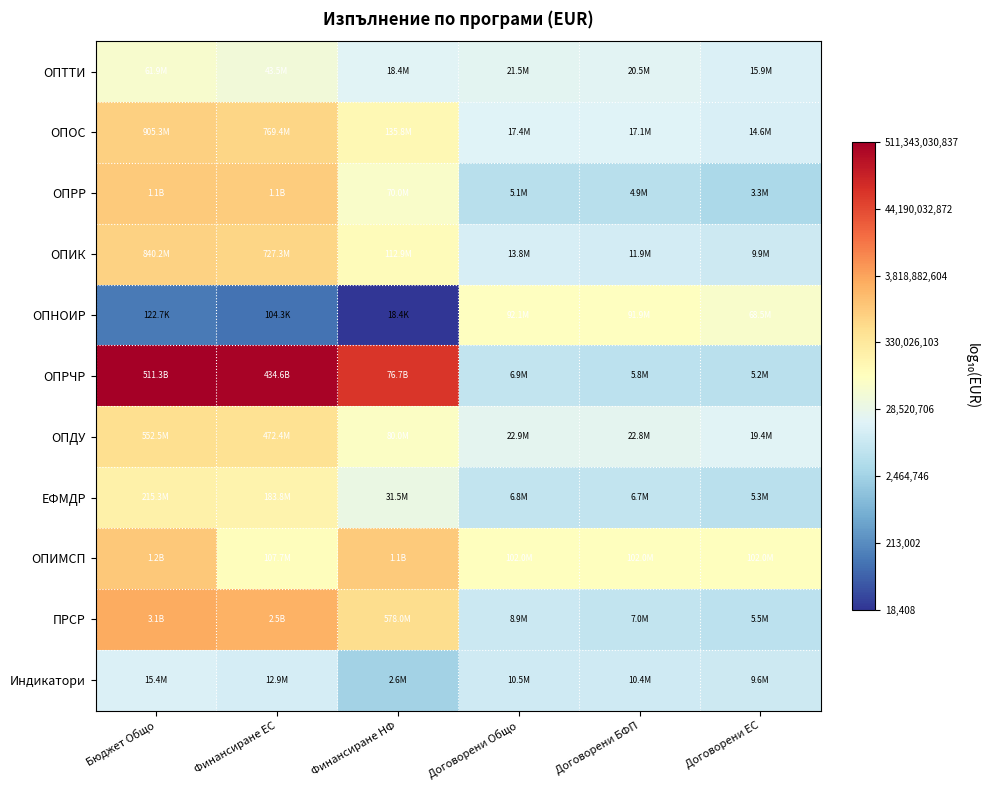

Rank the series at Договорени Общо from highest to lowest value.

ОПИМСП, ОПНОИР, ОПДУ, ОПТТИ, ОПОС, ОПИК, Индикатори, ПРСР, ОПРЧР, ЕФМДР, ОПРР